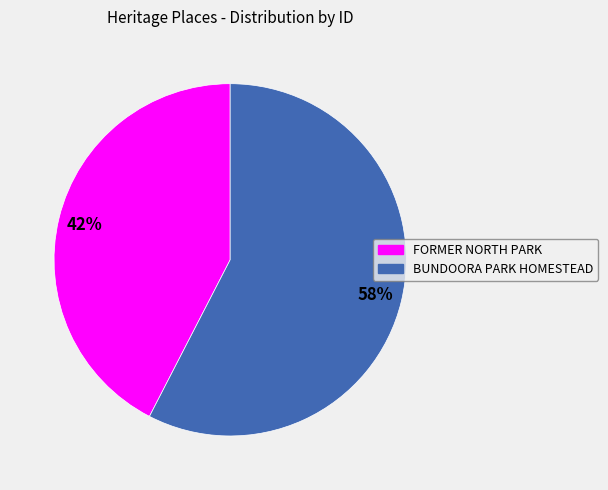

Which slice is the smallest?

FORMER NORTH PARK